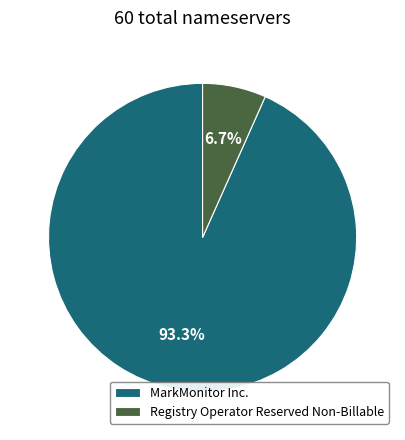

Count the number of slices in the pie.

2